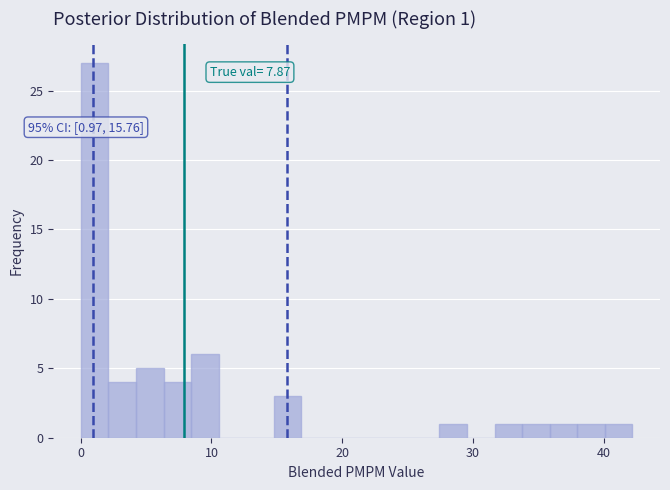

Read against the x-axis, roughly where is the centre of the tallest bar?

1